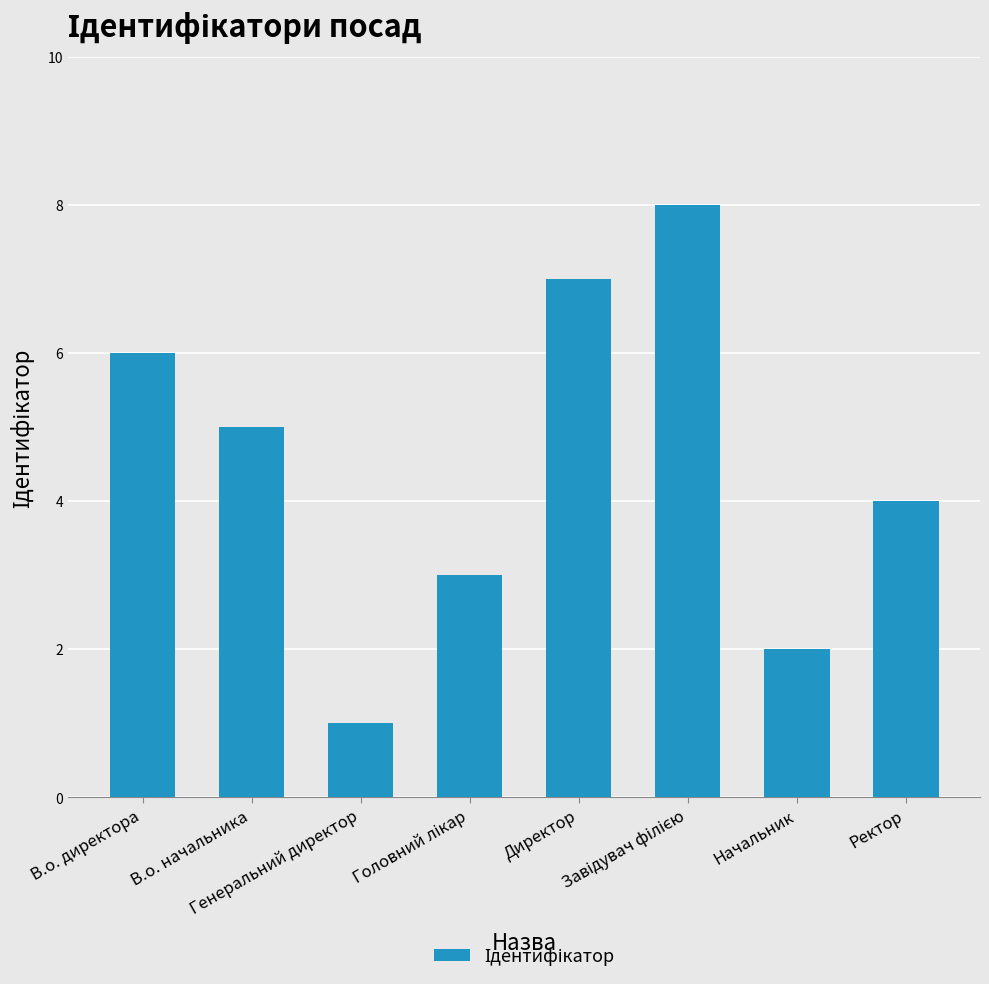

Reading left to right, extract all data points from this chart.

6	5	1	3	7	8	2	4